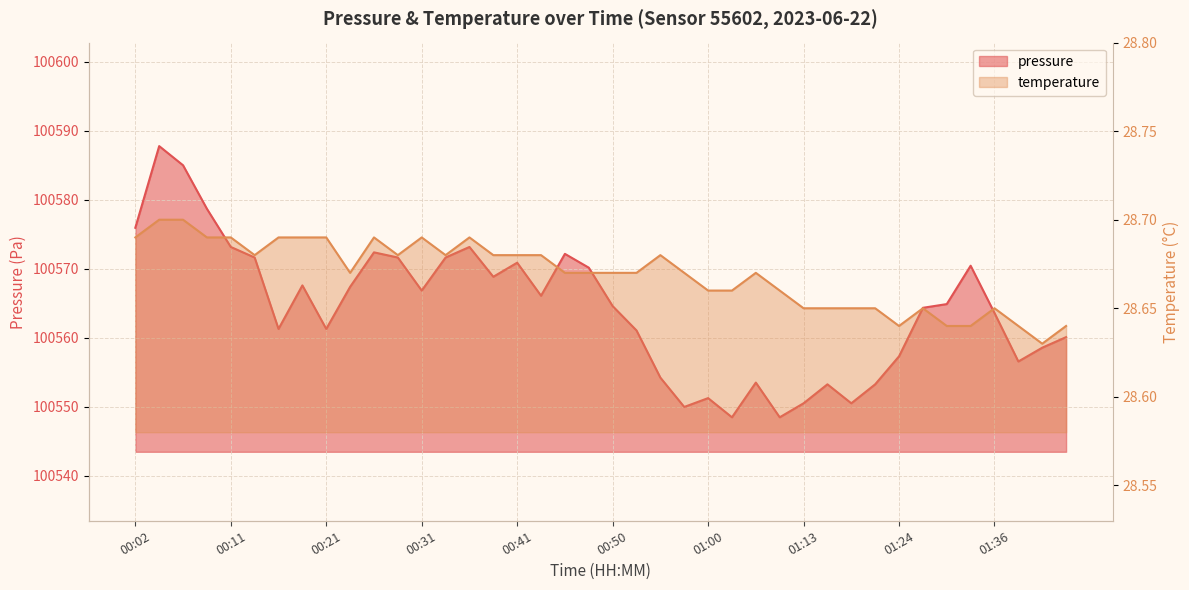

Rank the categories by temperature value from lowest to highest.

01:41, 01:24, 01:31, 01:34, 01:39, 01:44, 01:13, 01:16, 01:18, 01:21, 01:29, 01:36, 01:00, 01:03, 01:11, 00:24, 00:45, 00:48, 00:50, 00:53, 00:58, 01:05, 00:14, 00:28, 00:33, 00:38, 00:41, 00:43, 00:55, 00:02, 00:09, 00:11, 00:16, 00:19, 00:21, 00:26, 00:31, 00:36, 00:04, 00:06